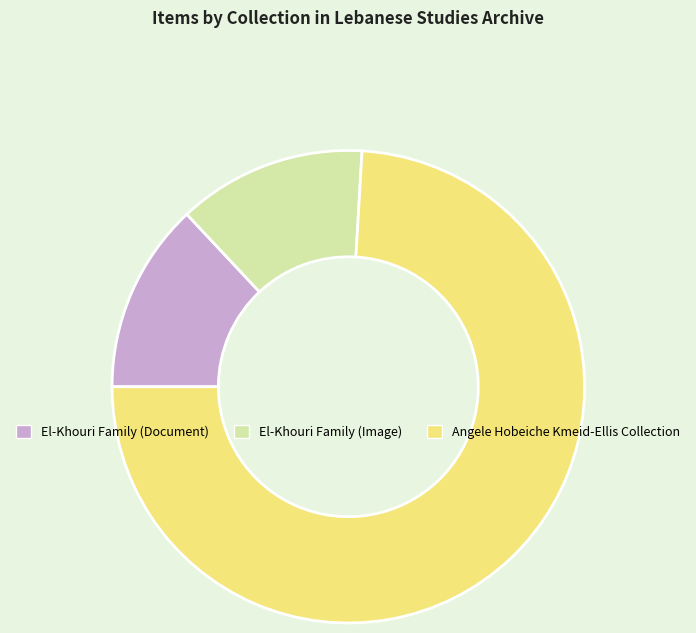

Between Angele Hobeiche Kmeid-Ellis Collection and El-Khouri Family (Document), which is larger?

Angele Hobeiche Kmeid-Ellis Collection